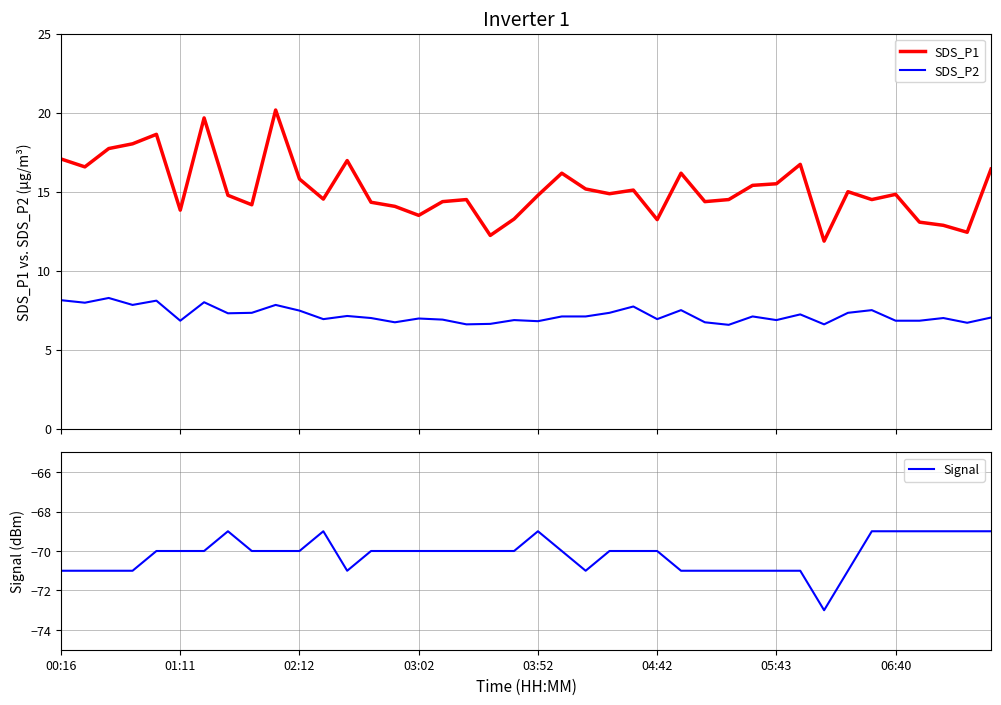

What position from the left is 22?

23